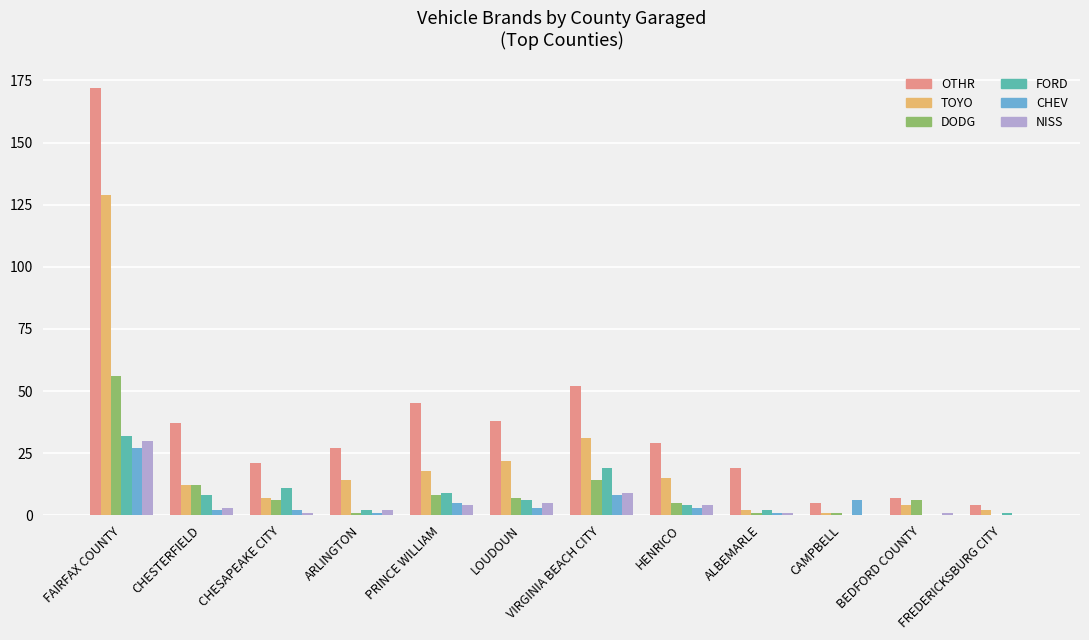

True or false: TOYO has a value of 15 at HENRICO.

True